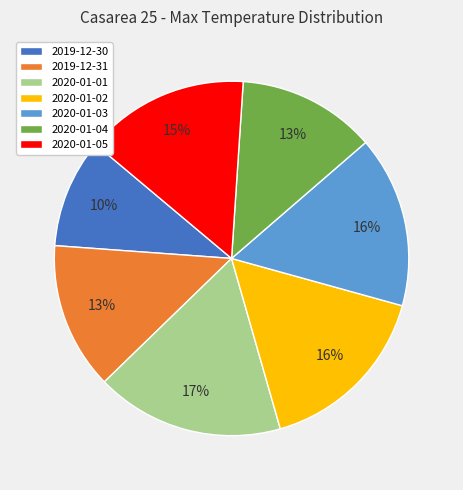

Is 2020-01-04 the majority of the pie?

No